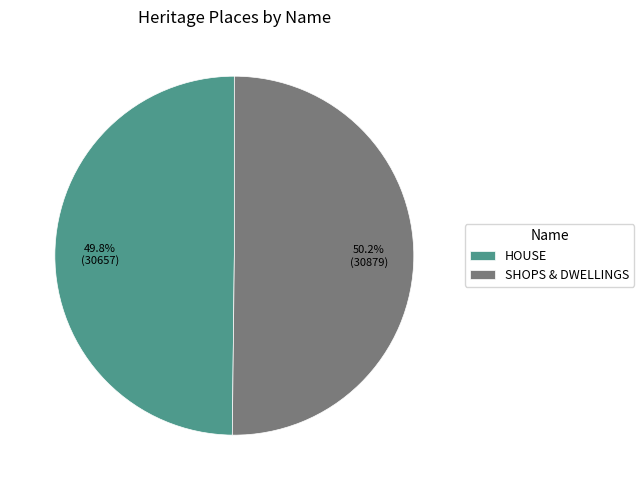

Is there any slice that represents more than half of the pie?

Yes